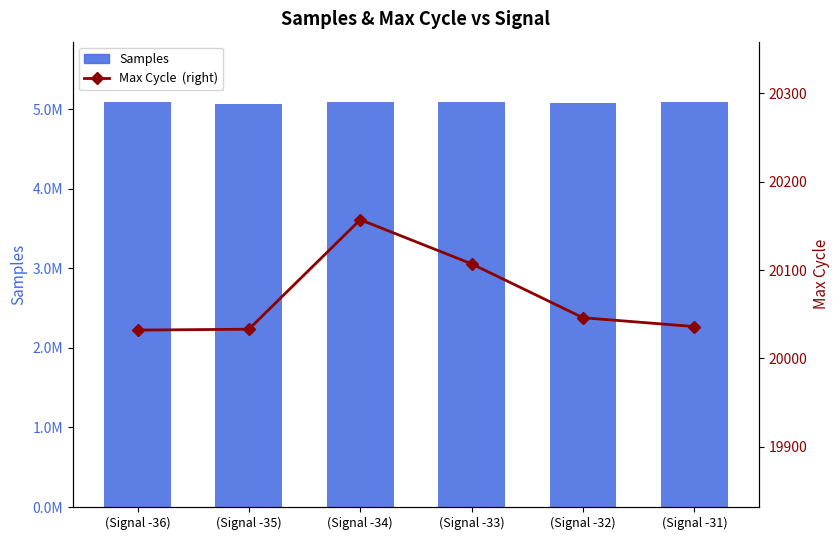

Reading right to left, transcribe all the data shown in this chart.

Samples: 5084247	5083045	5084409	5084811	5065250	5085788
Max Cycle  (right): 20036	20046	20107	20157	20033	20032